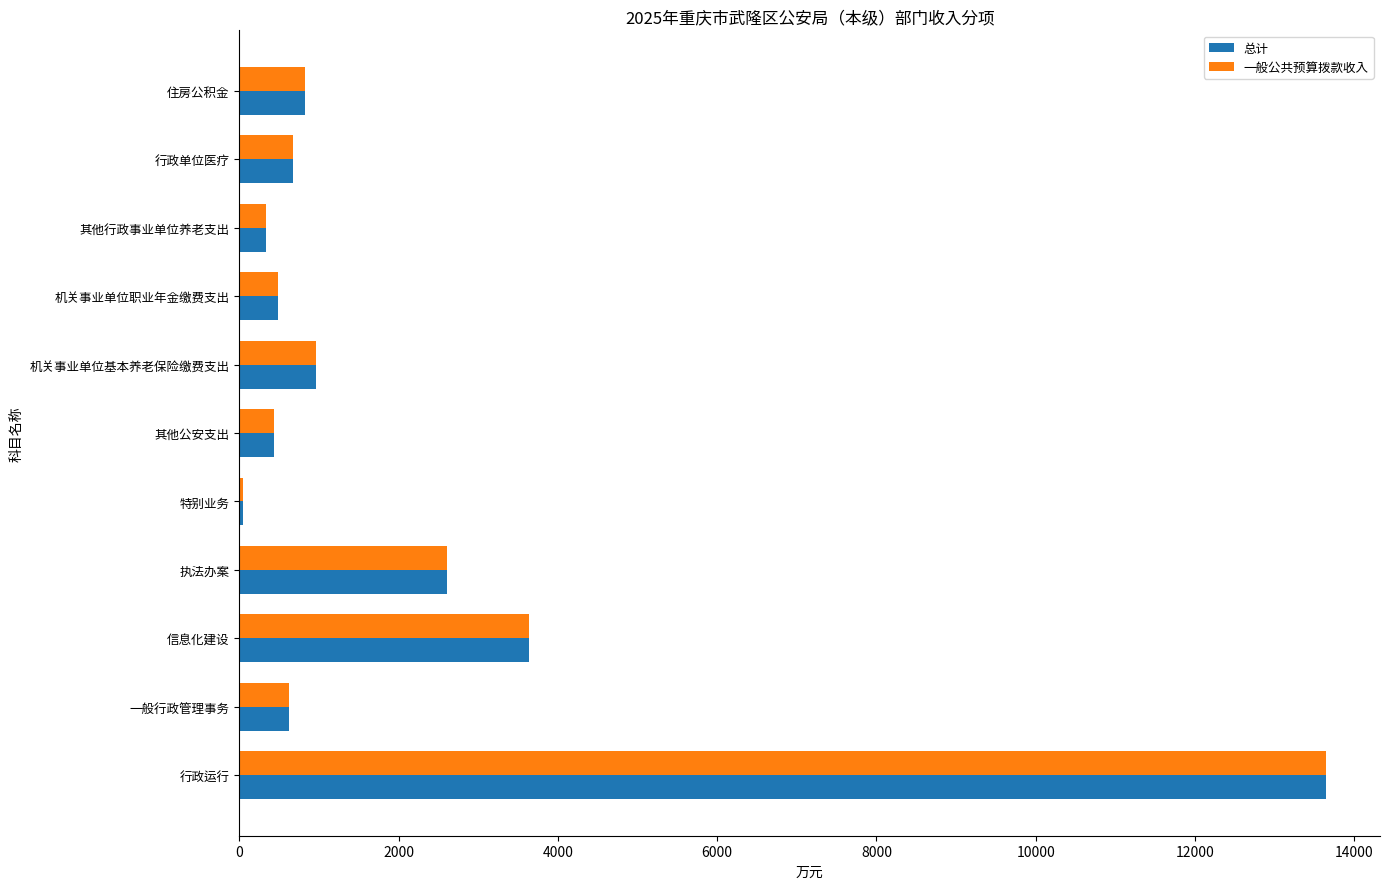

What is the sum of all 总计 values?

24276.6